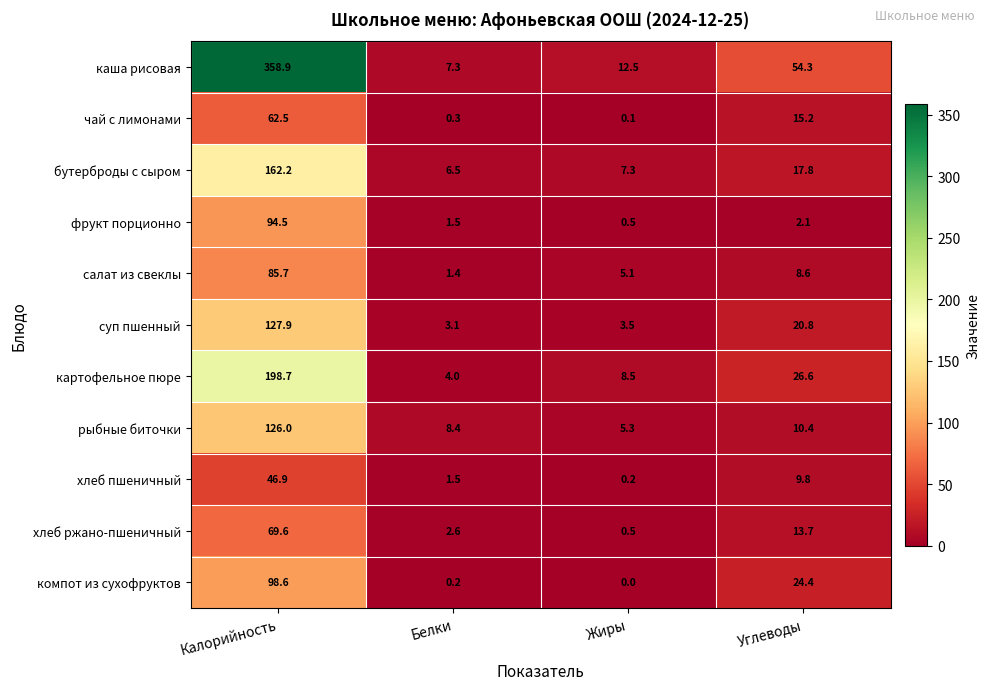

How many categories are shown in the chart?

4